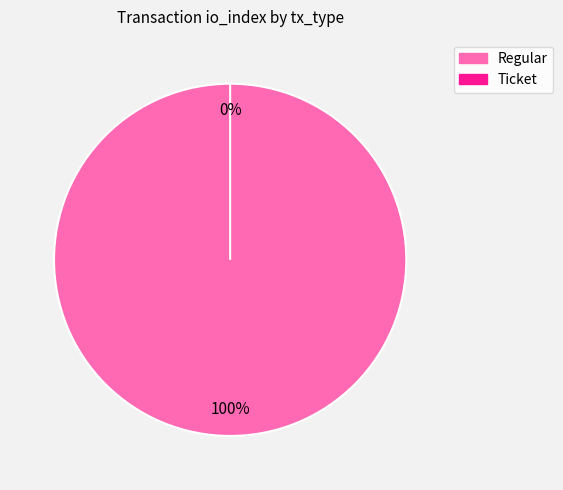

Is the sum of Ticket and Regular greater than half?

Yes